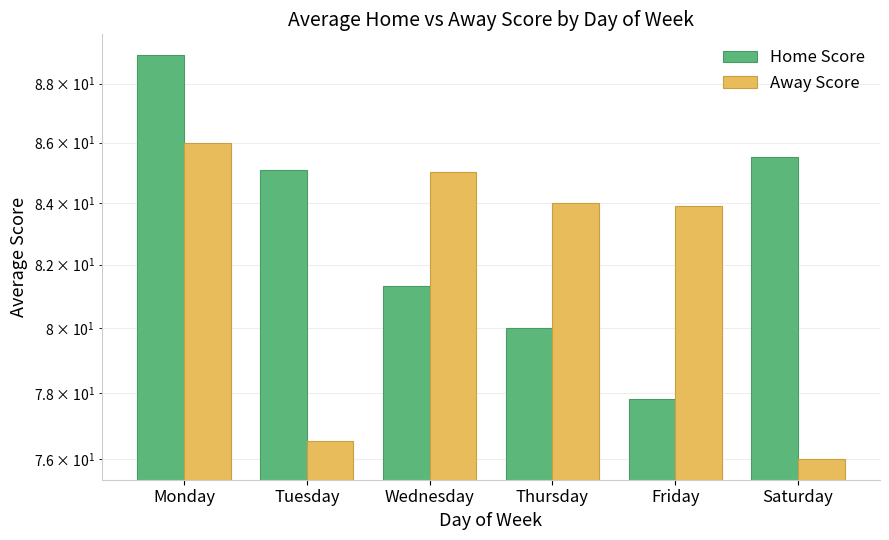

What are all the series names shown in the legend?

Home Score, Away Score